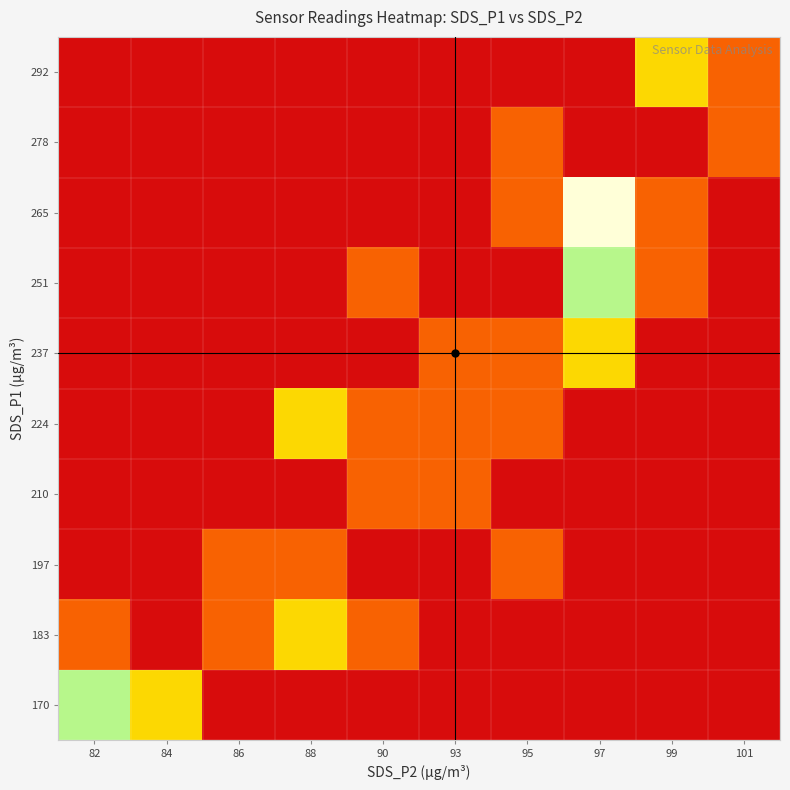

Reading left to right, extract all data points from this chart.

170: 82=3	84=2	86=0	88=0	90=0	93=0	95=0	97=0	99=0	101=0
183: 82=1	84=0	86=1	88=2	90=1	93=0	95=0	97=0	99=0	101=0
197: 82=0	84=0	86=1	88=1	90=0	93=0	95=1	97=0	99=0	101=0
210: 82=0	84=0	86=0	88=0	90=1	93=1	95=0	97=0	99=0	101=0
224: 82=0	84=0	86=0	88=2	90=1	93=1	95=1	97=0	99=0	101=0
237: 82=0	84=0	86=0	88=0	90=0	93=1	95=1	97=2	99=0	101=0
251: 82=0	84=0	86=0	88=0	90=1	93=0	95=0	97=3	99=1	101=0
265: 82=0	84=0	86=0	88=0	90=0	93=0	95=1	97=4	99=1	101=0
278: 82=0	84=0	86=0	88=0	90=0	93=0	95=1	97=0	99=0	101=1
292: 82=0	84=0	86=0	88=0	90=0	93=0	95=0	97=0	99=2	101=1